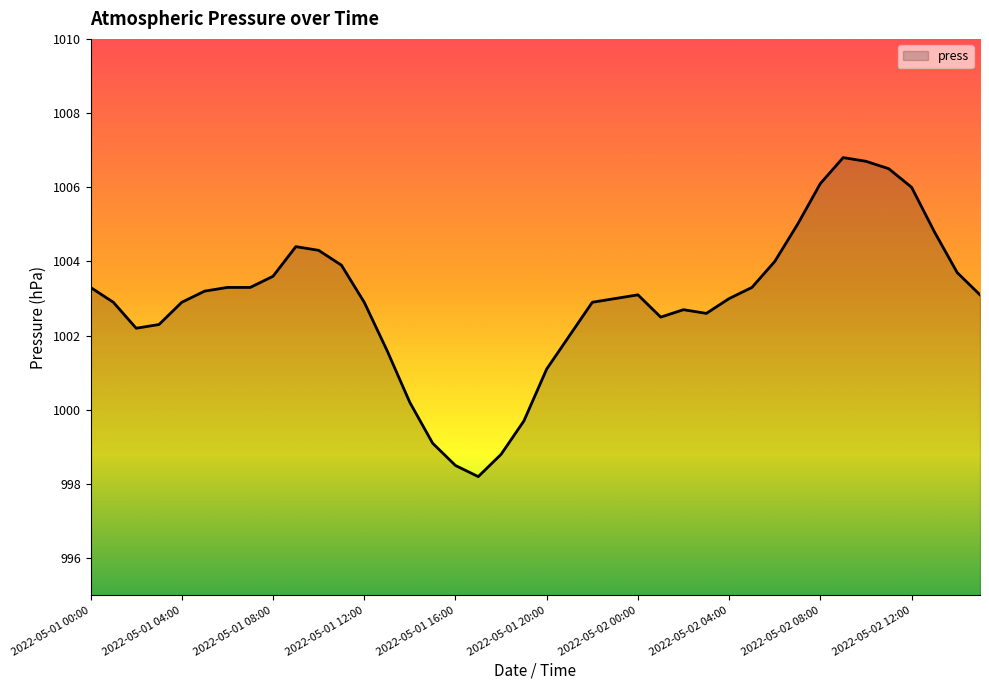

What is the difference between the maximum and minimum values?

8.6